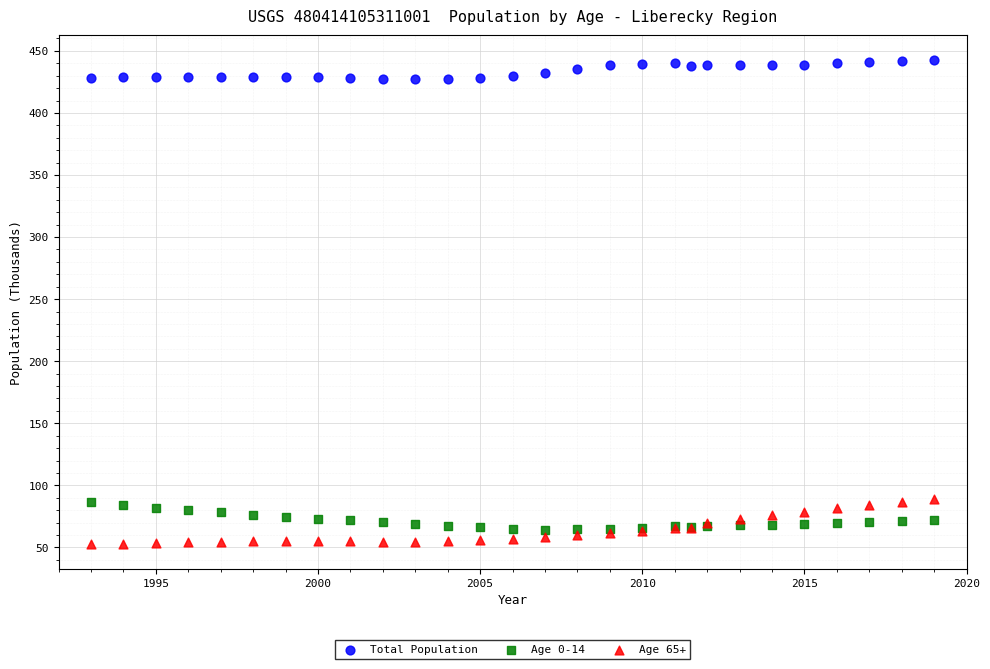

What are all the series names shown in the legend?

Total Population, Age 0-14, Age 65+